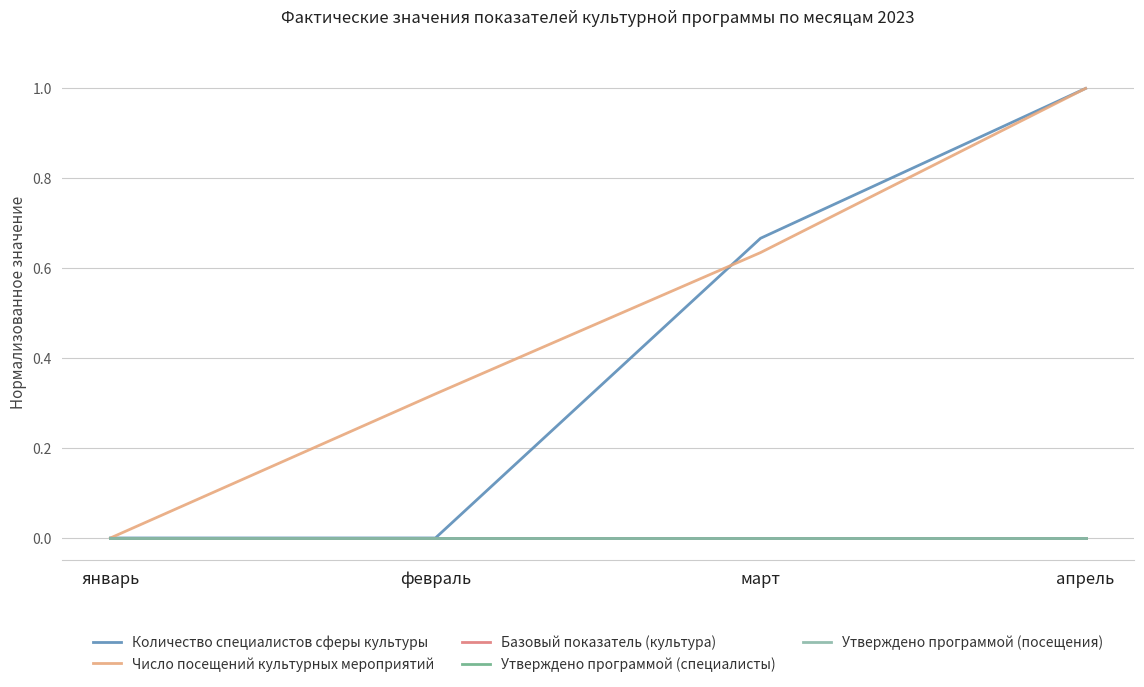

Is this an area chart (filled region under the line)?

No